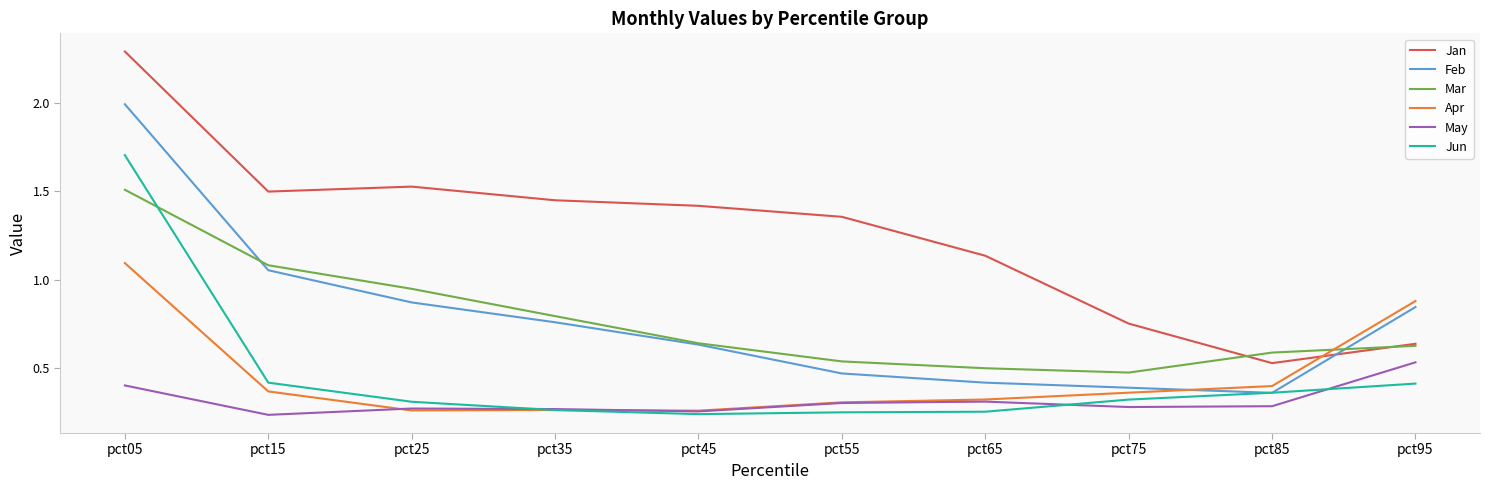

Which series changed the most between pct85 and pct95?

Feb